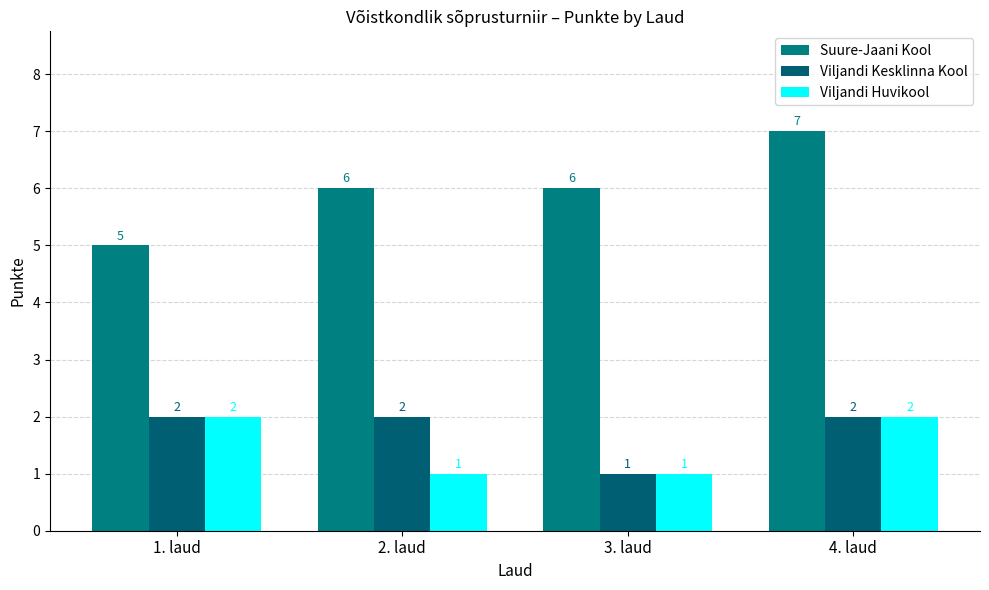

Which series has the widest spread of values?

Suure-Jaani Kool